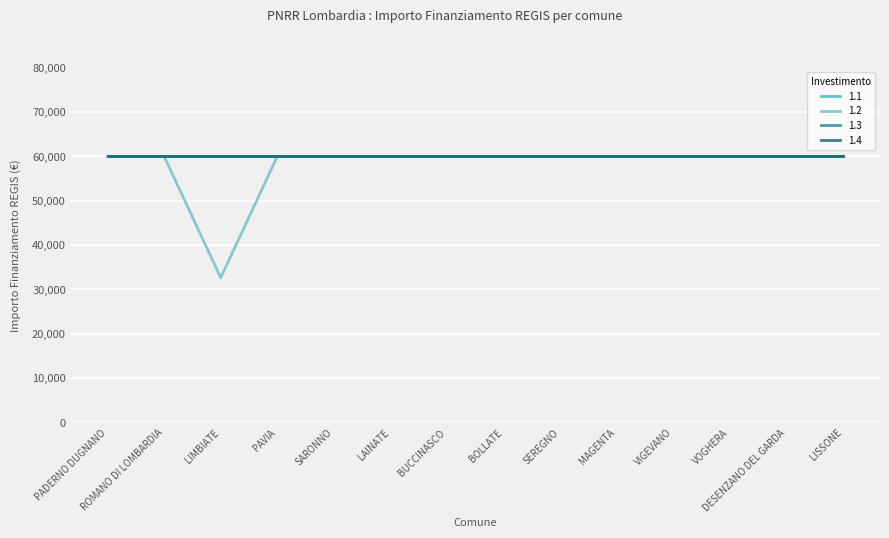

Does the chart have visible grid lines?

Yes